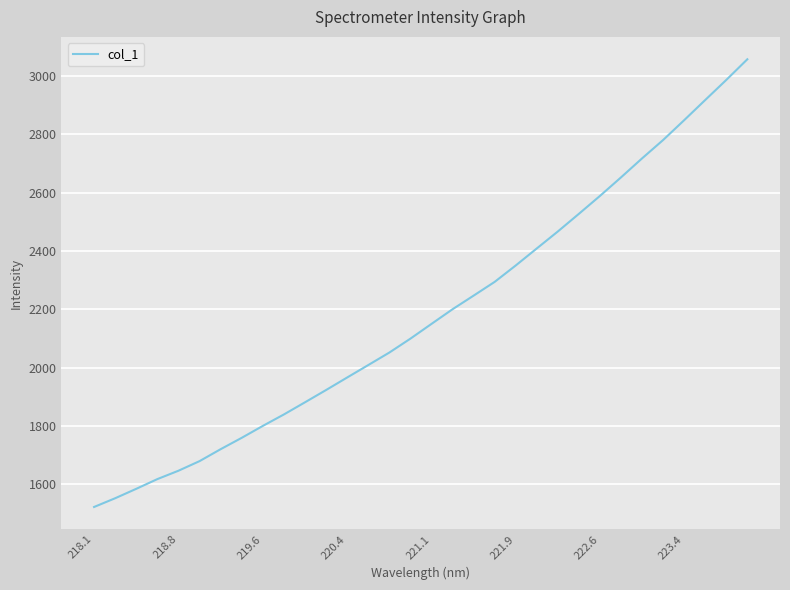

What is the difference between the maximum and minimum values?

1535.4